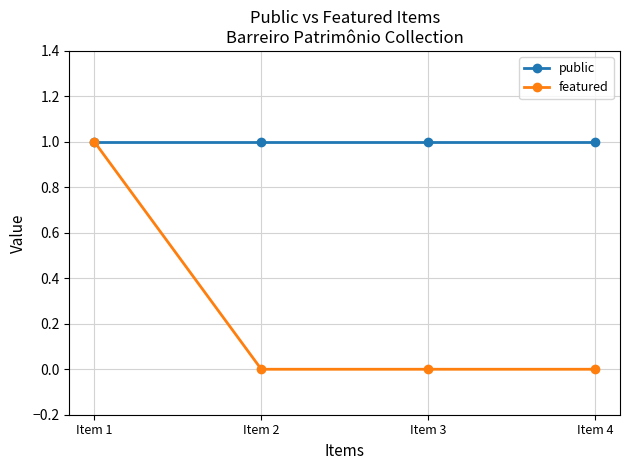

What is the difference between the maximum and minimum values in the featured series?

1